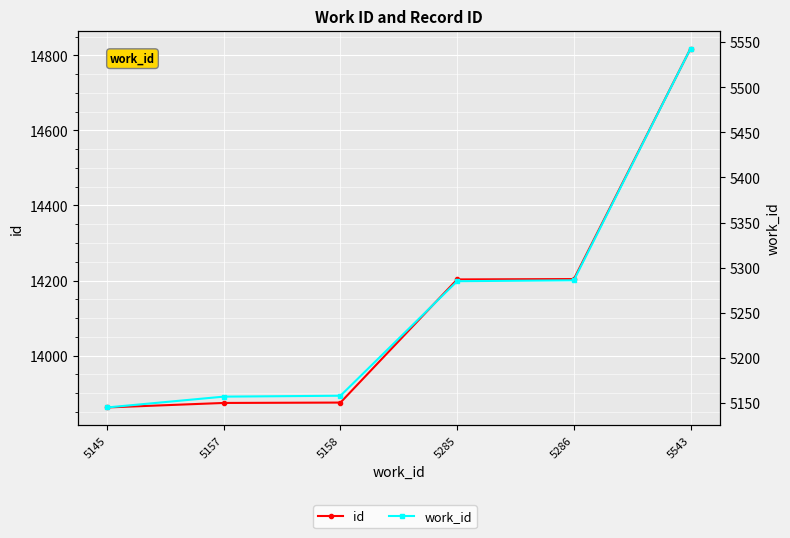

What is the sum of the work_id values at 5145 and 5158?

10303